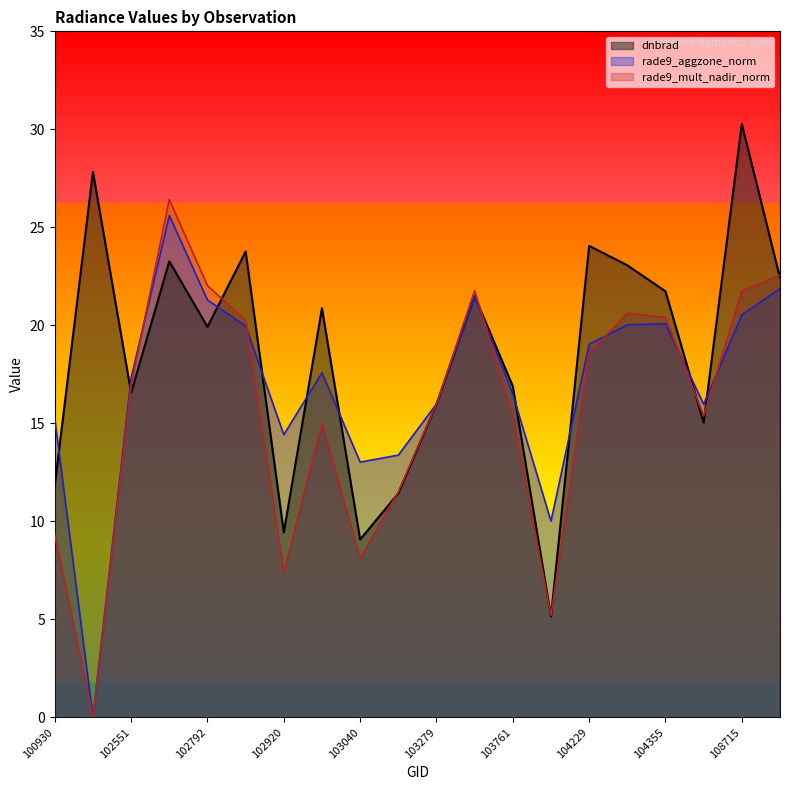

Reading right to left, list all the values displayed in this chart.

dnbrad: 108899=22.4	108715=30.3	108015=15.0	104355=21.7	104236=23.1	104229=24.1	104112=5.1	103761=16.9	103397=21.5	103279=16.0	103160=11.4	103040=9.1	103032=20.9	102920=9.4	102912=23.8	102792=19.9	102671=23.3	102551=16.6	102421=27.8	100930=11.8
rade9_aggzone_norm: 108899=21.9	108715=20.5	108015=16.0	104355=20.1	104236=20.0	104229=19.0	104112=10.0	103761=16.5	103397=21.5	103279=16.0	103160=13.4	103040=13.0	103032=17.6	102920=14.4	102912=20.0	102792=21.3	102671=25.6	102551=17.3	102421=0.0	100930=15.2
rade9_mult_nadir_norm: 108899=22.6	108715=21.8	108015=15.4	104355=20.4	104236=20.6	104229=18.6	104112=5.2	103761=15.4	103397=21.8	103279=16.0	103160=11.5	103040=8.1	103032=15.0	102920=7.4	102912=20.3	102792=22.0	102671=26.4	102551=16.9	102421=0.0	100930=9.3